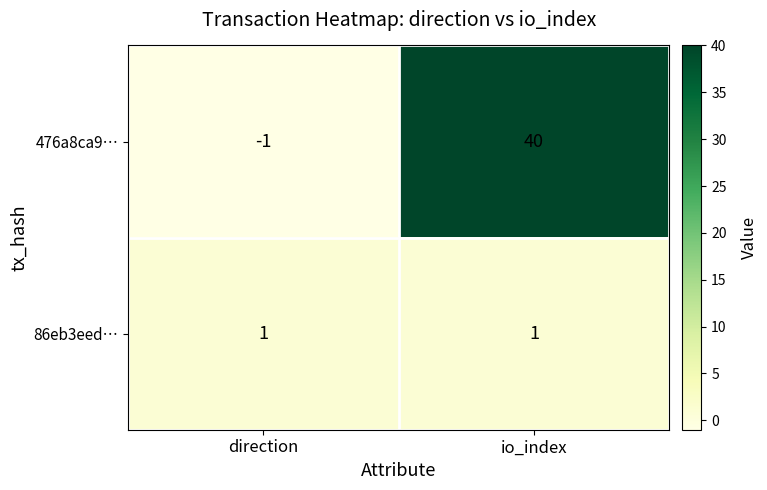

What is the difference between the highest and lowest values at direction?

2